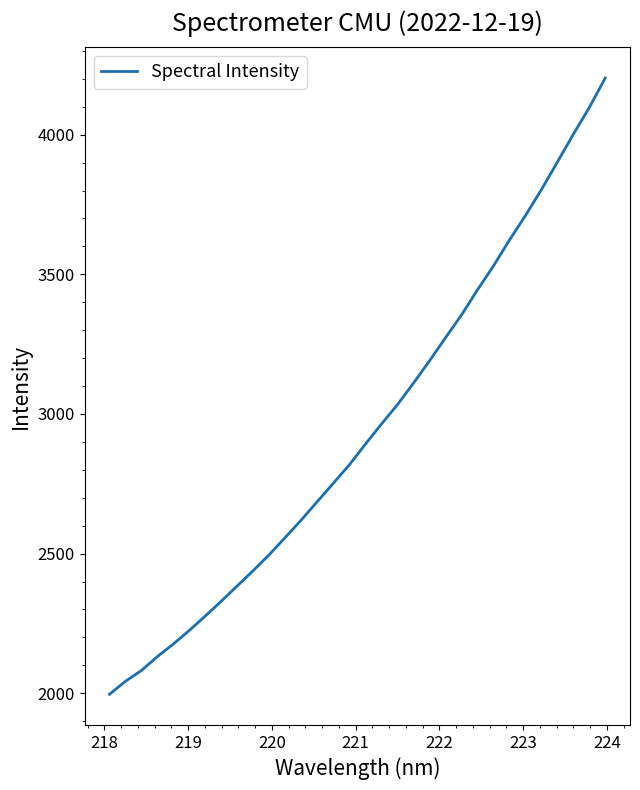

What is the greatest value displayed?

4202.7